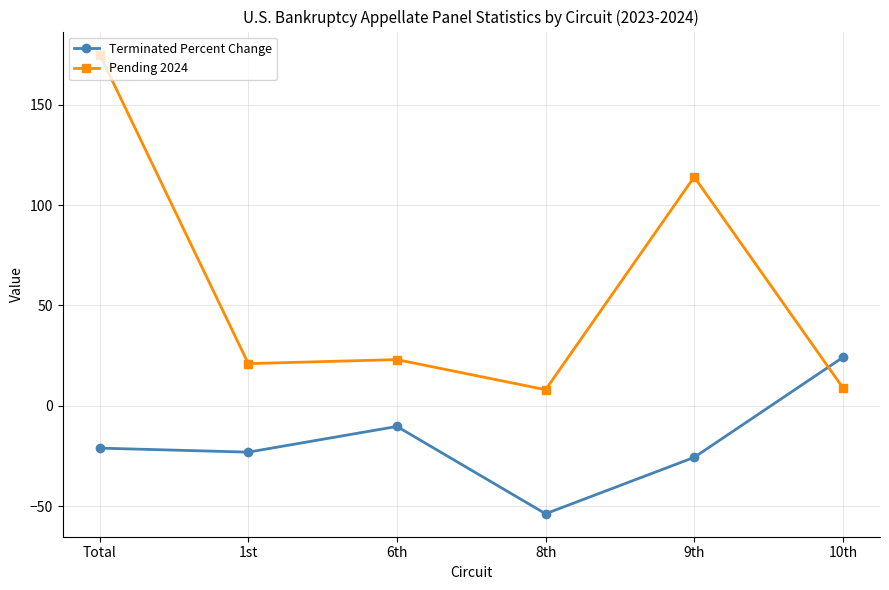

How many times do Terminated Percent Change and Pending 2024 cross each other?

1